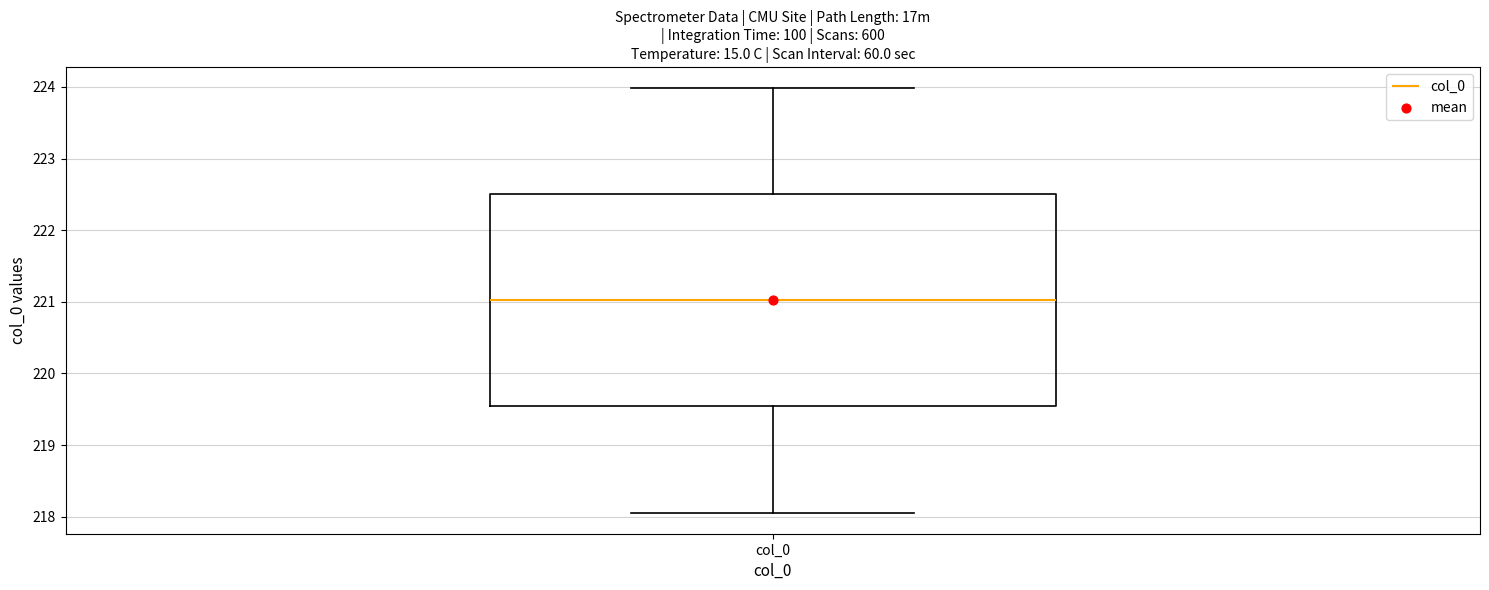

Transcribe this box plot: give where the median line is, the range the box spans, and where the two whiskers end, as read against the y-axis. The values are not printed on the chart, so give them approximately, as read against the axis.

median 221.0, box 219.5 to 222.5, whiskers 218.1 to 224.0